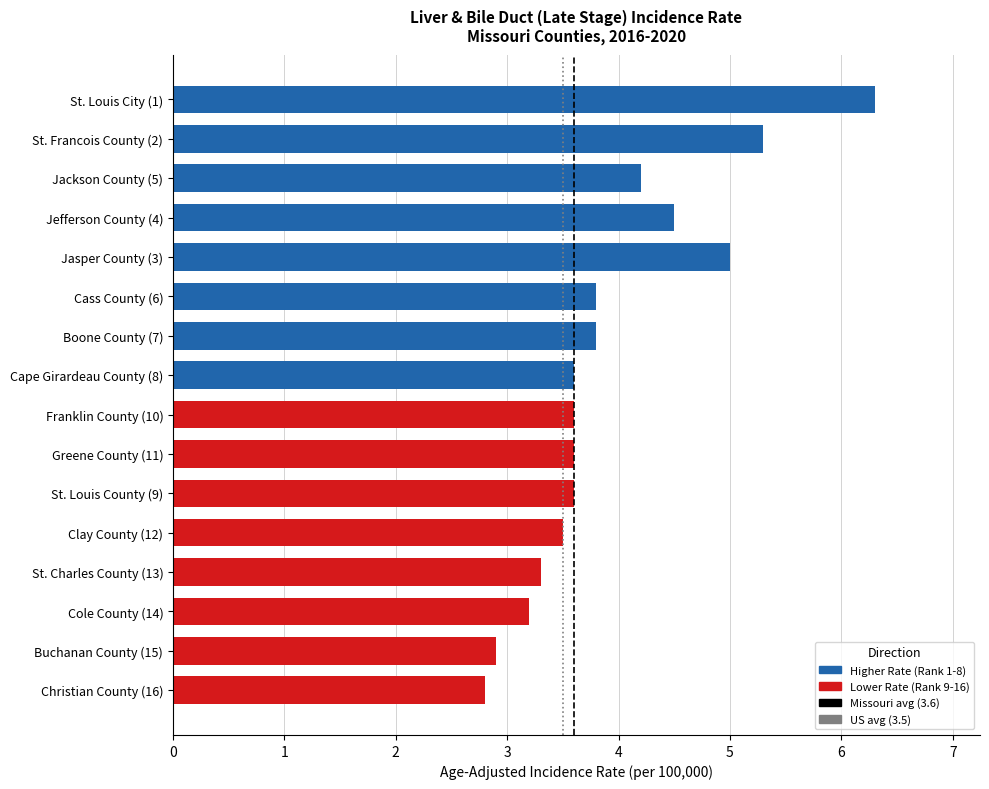

What is the change in value from St. Louis City (1) to Buchanan County (15)?

-3.4